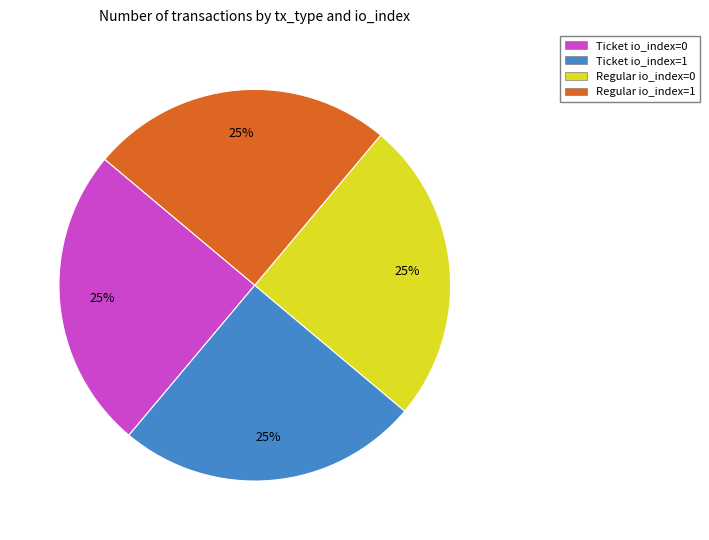

True or false: Regular io_index=0 accounts for 25% of the total.

True